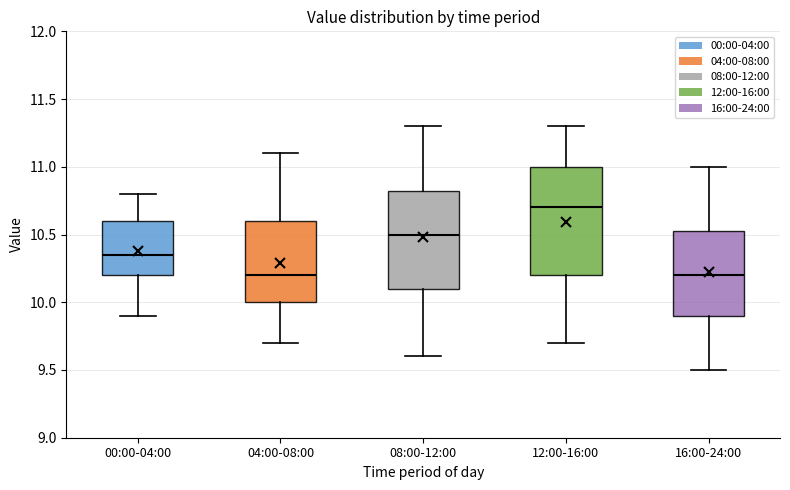

Where is the lower edge of the box for 04:00-08:00 on the y-axis? The values are not printed on the chart, so give them approximately, as read against the axis.

10.00